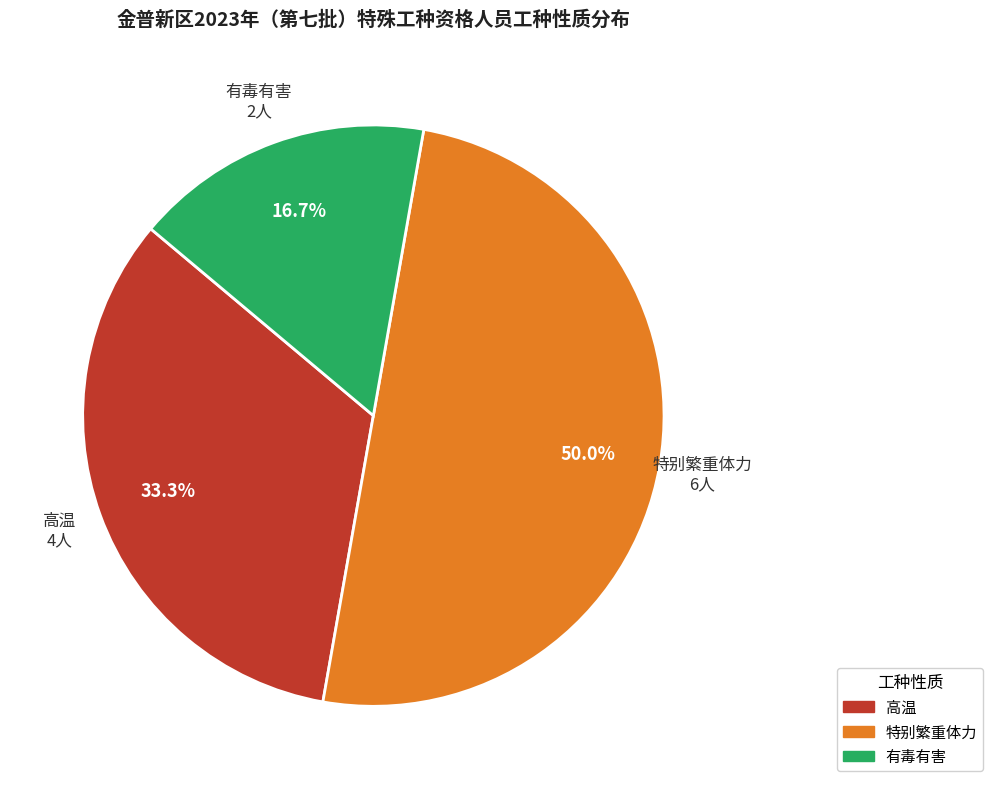

Which has a higher value, 有毒有害 or 高温?

高温